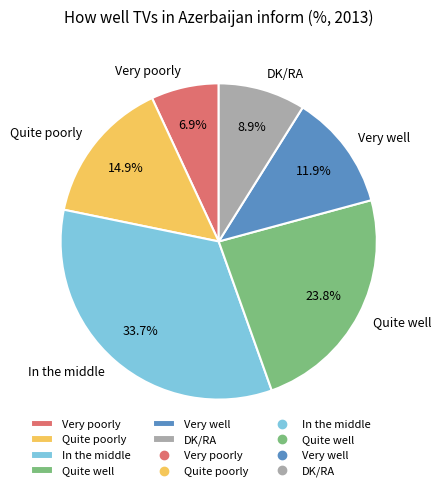

Does Quite well account for over 50% of the chart?

No